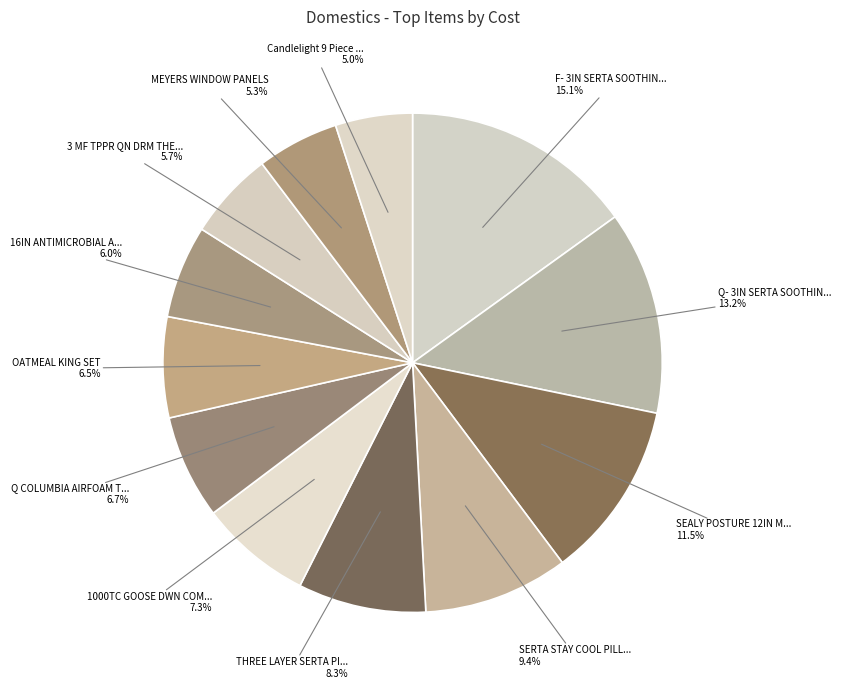

How many slices are in this pie chart?

12